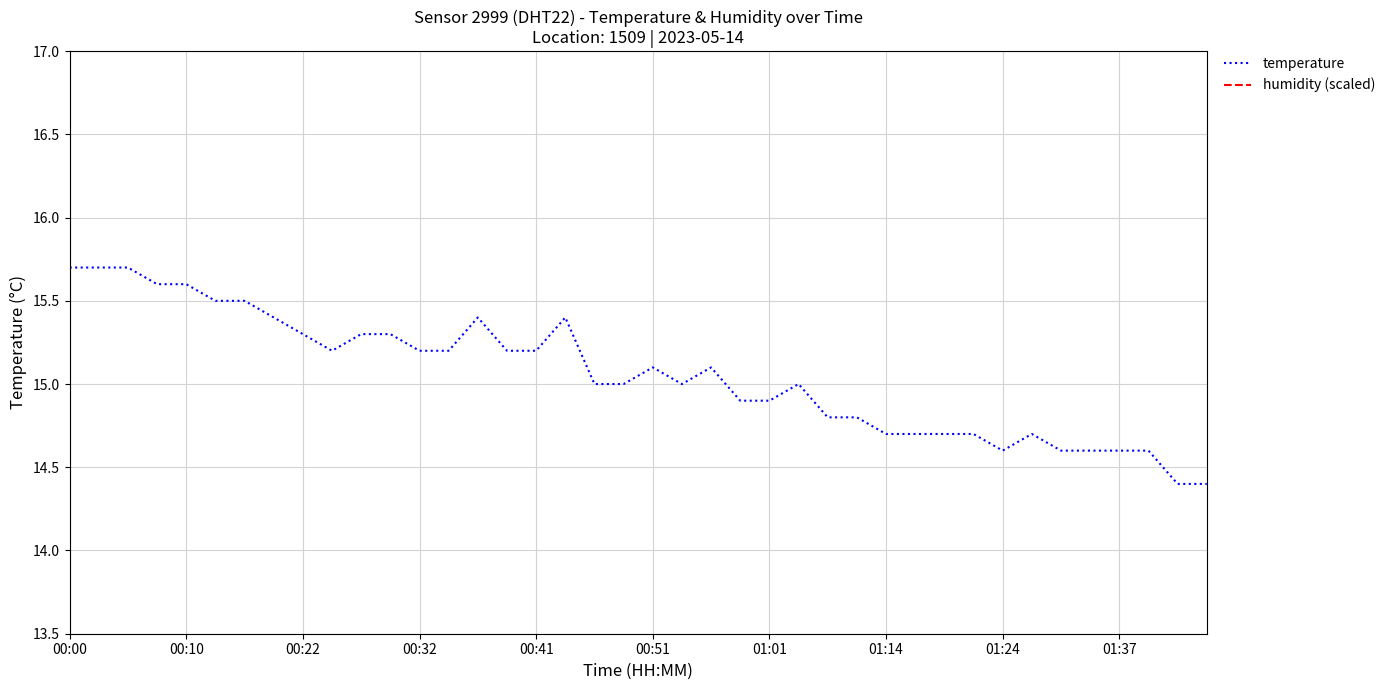

What position from the left is 15?

16